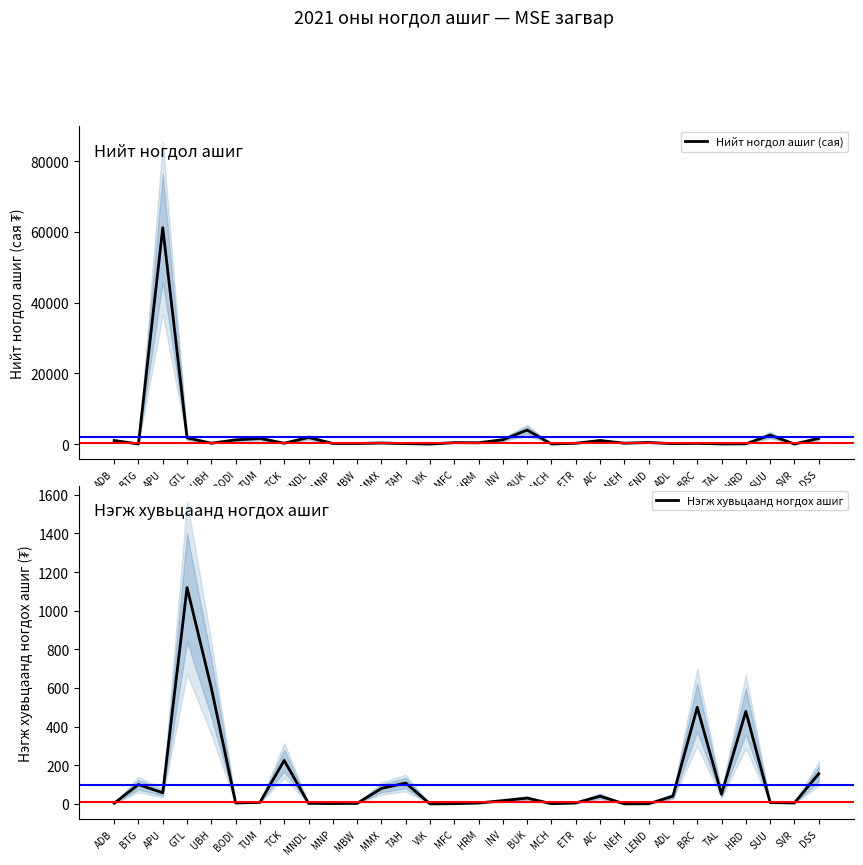

What is the difference between the Нийт ногдол ашиг (сая) values at NEH and MBW?

88.1